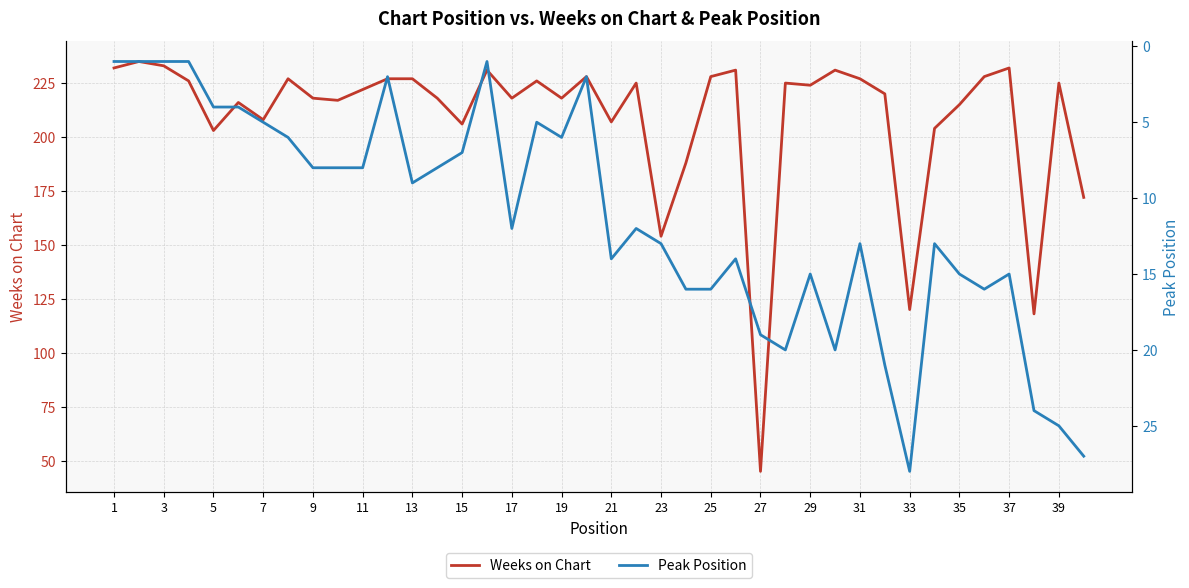

The Weeks on Chart series shows 222 at 11. True or false?

True